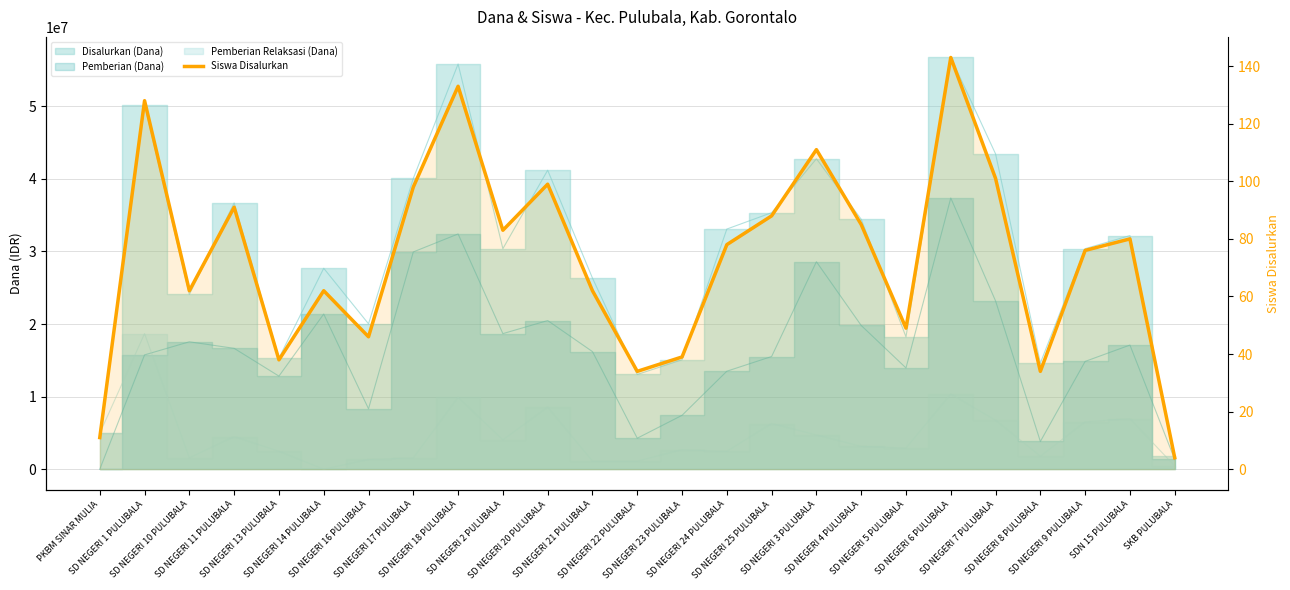

What is the minimum value shown in the chart?

4